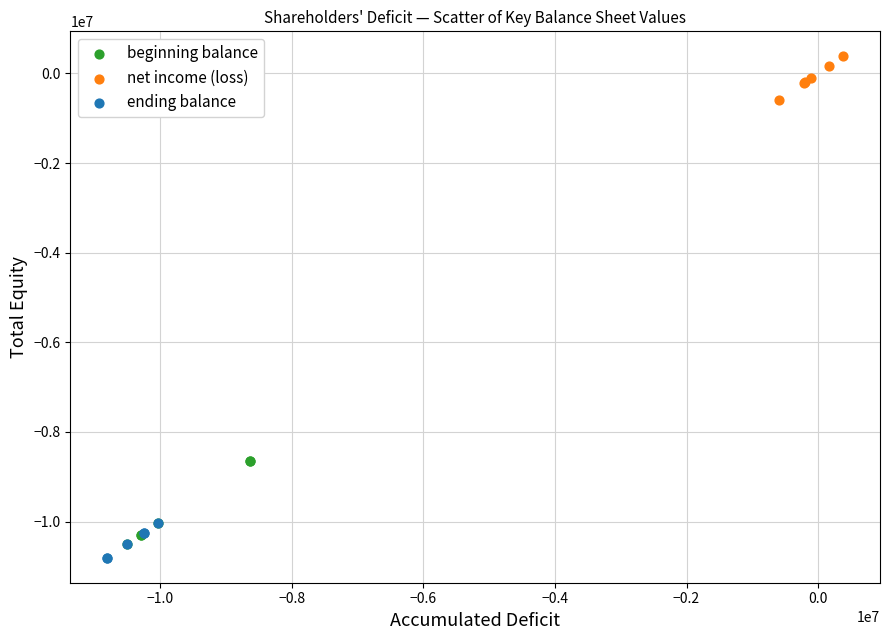

Which series contains the highest Y value?

net income (loss)